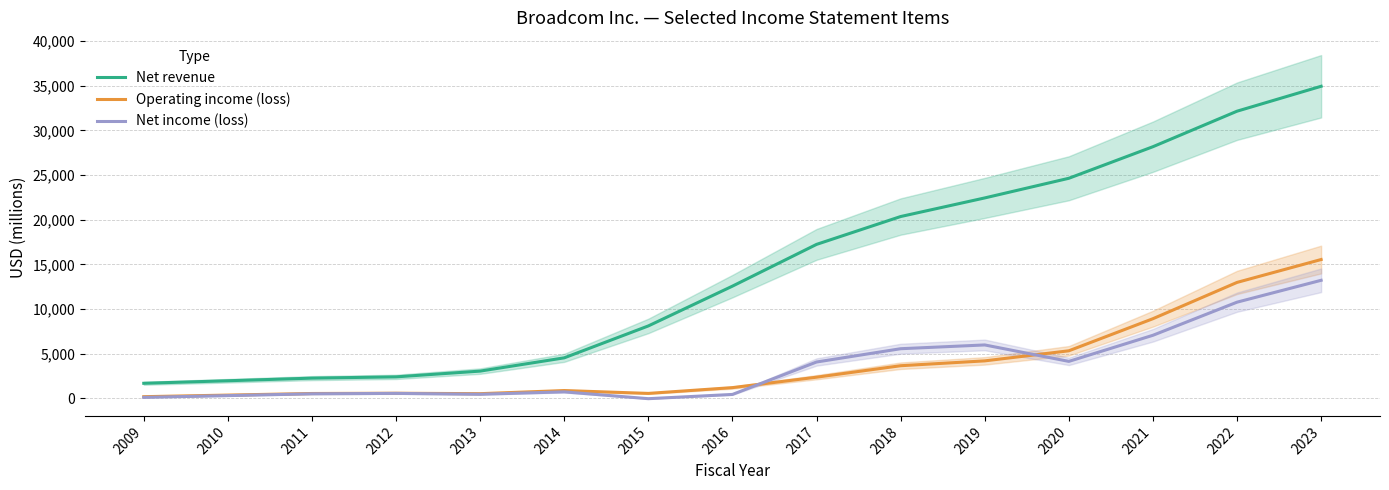

Where is Net revenue nearest to the value 18317?

2017